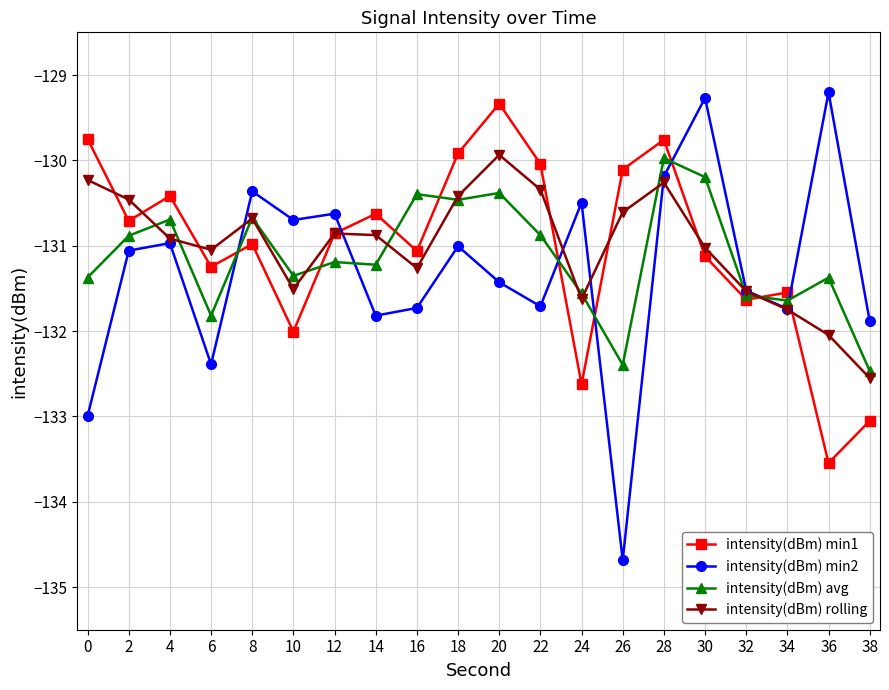

Is the value of intensity(dBm) avg at 26 greater than the value of intensity(dBm) min1 at 20?

No